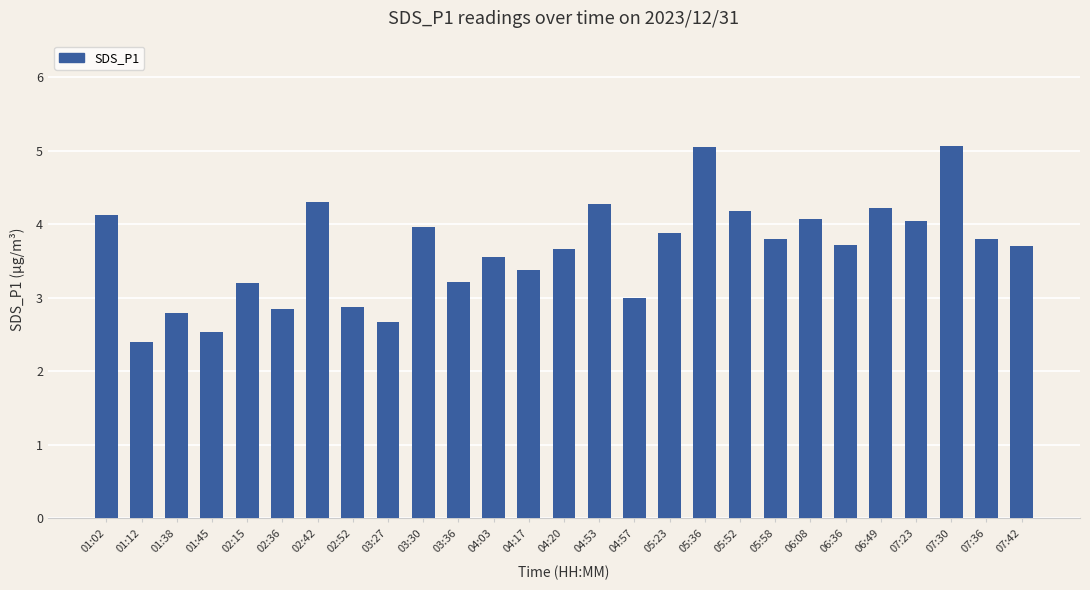

How many distinct data groups are displayed?

1